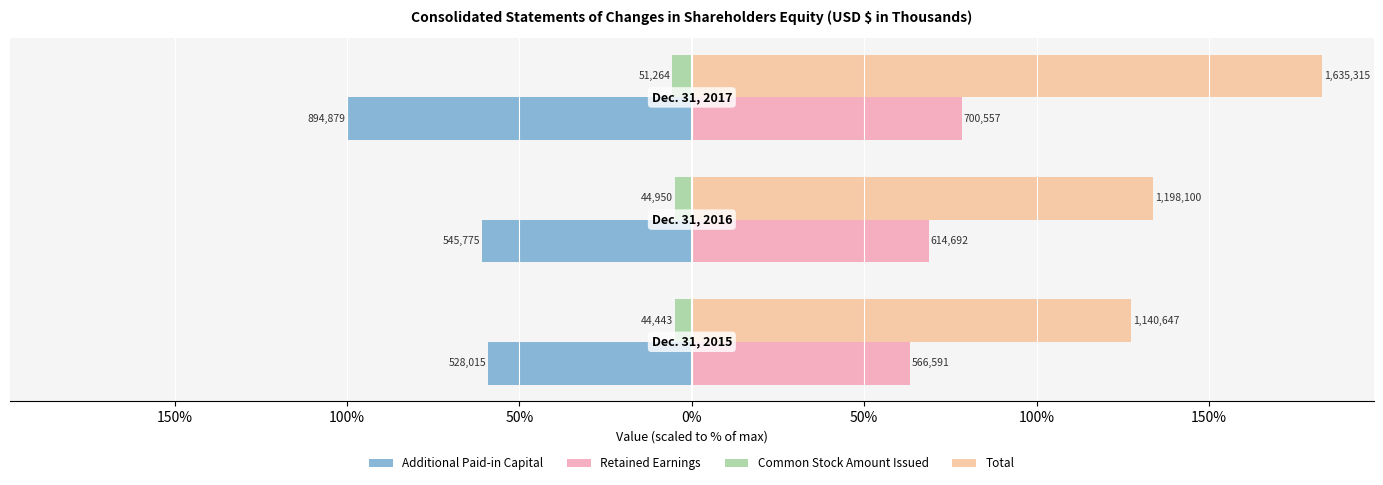

Are the bars grouped side by side (vs. stacked)?

Yes